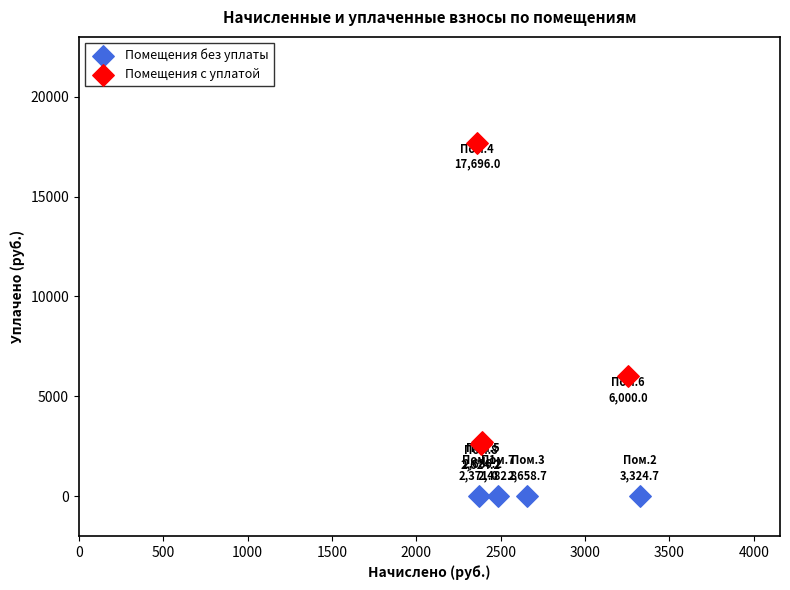

Which series reaches the minimum Y coordinate?

Помещения без уплаты